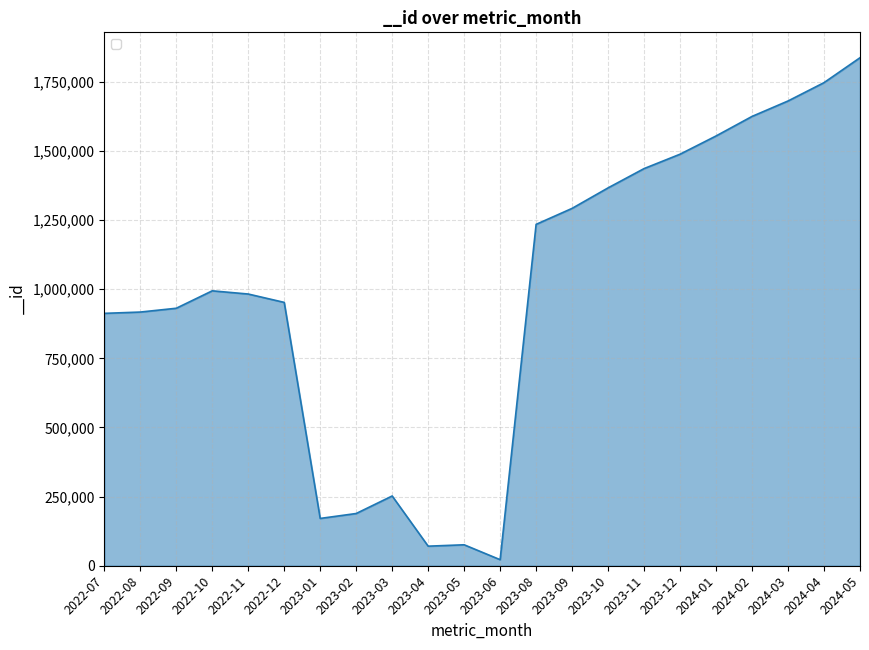

Which has a higher value, 2022-07 or 2024-03?

2024-03